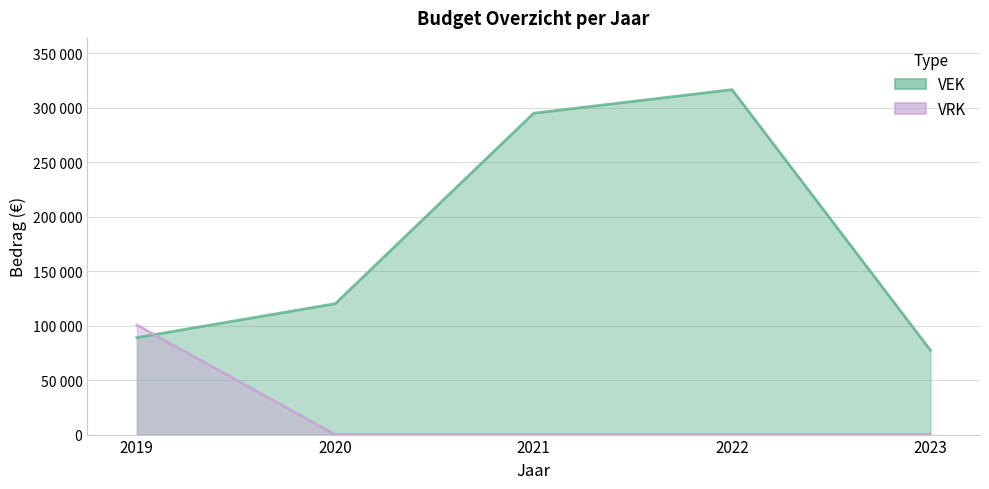

How many data points in VRK are above 0?

1